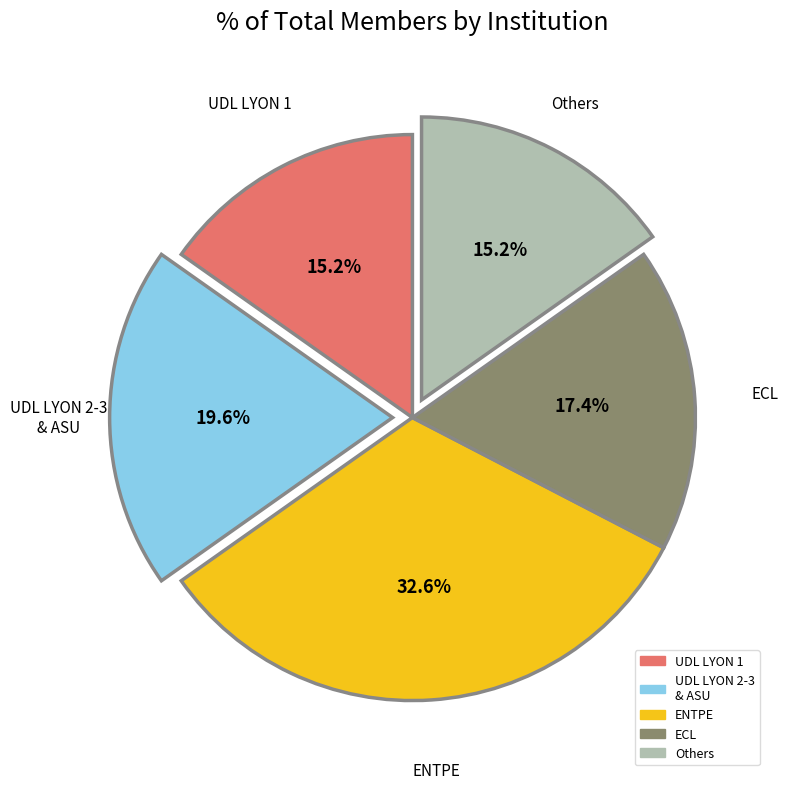

Which slice is the largest?

ENTPE